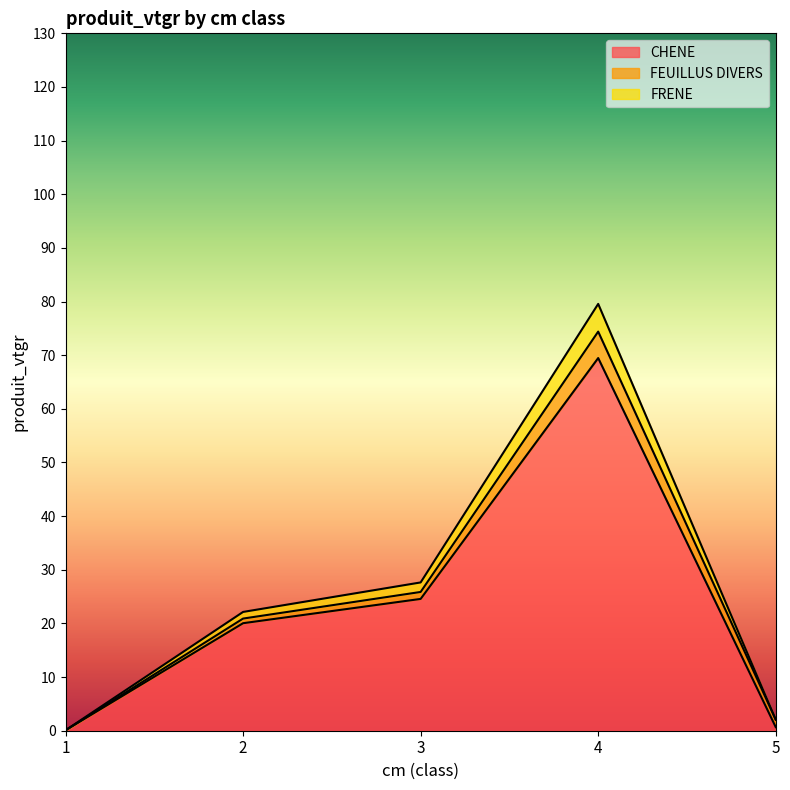

What is the maximum value for CHENE?

69.5